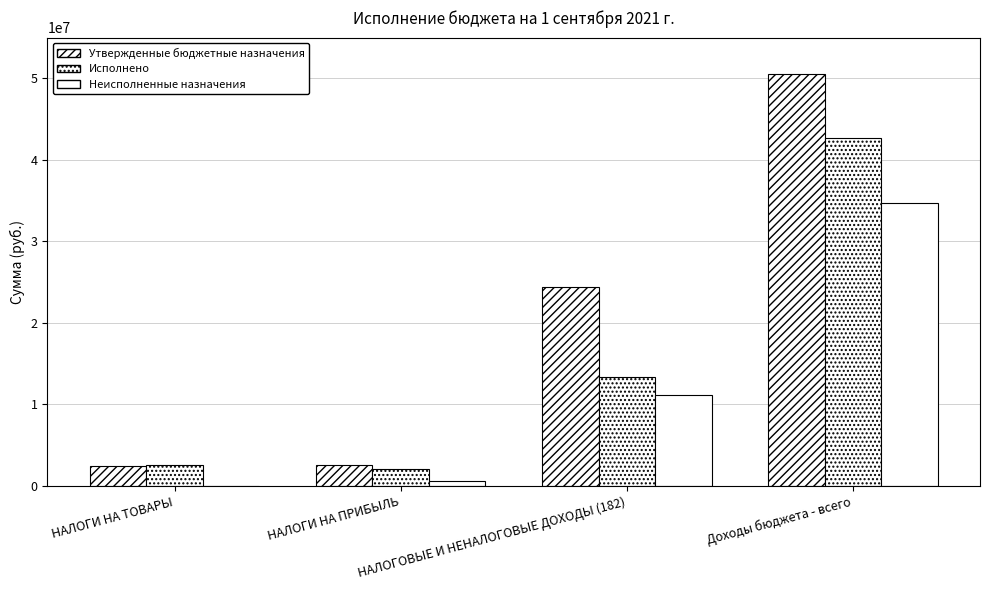

True or false: Утвержденные бюджетные назначения has a value of 3640520.5 at НАЛОГИ НА ПРИБЫЛЬ.

False